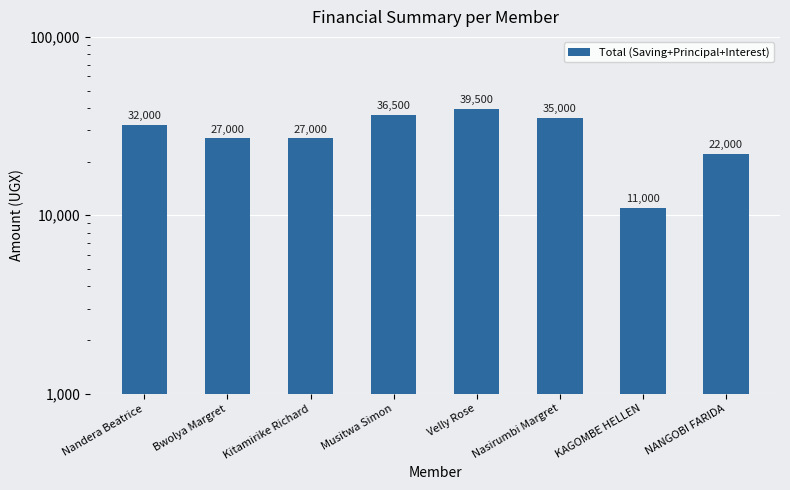

What is the label of the 3rd bar from the right?

Nasirumbi Margret